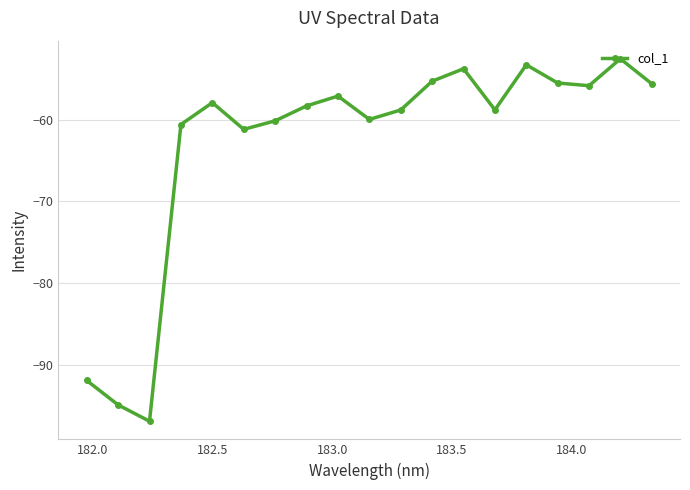

What is the value of the 10th point from the left?

-60.0